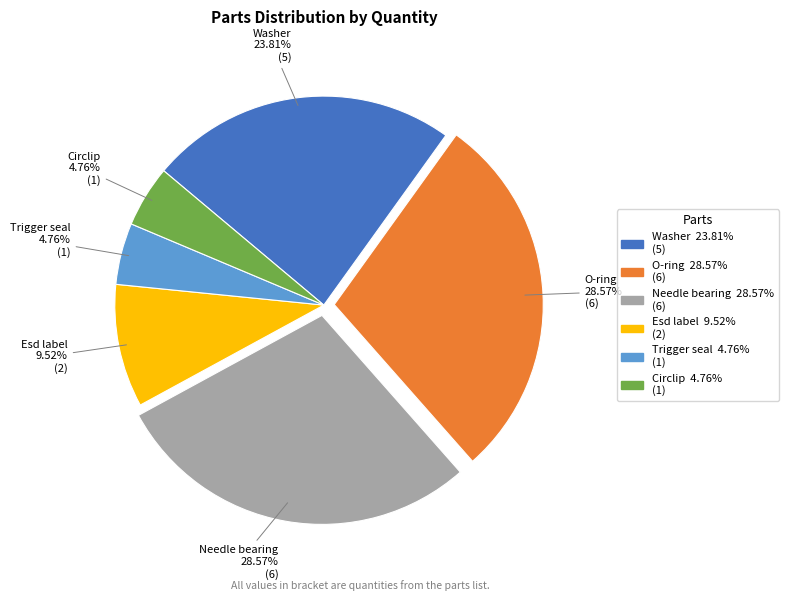

What is the ratio of the value at Washer to the value at Esd label?

2.5